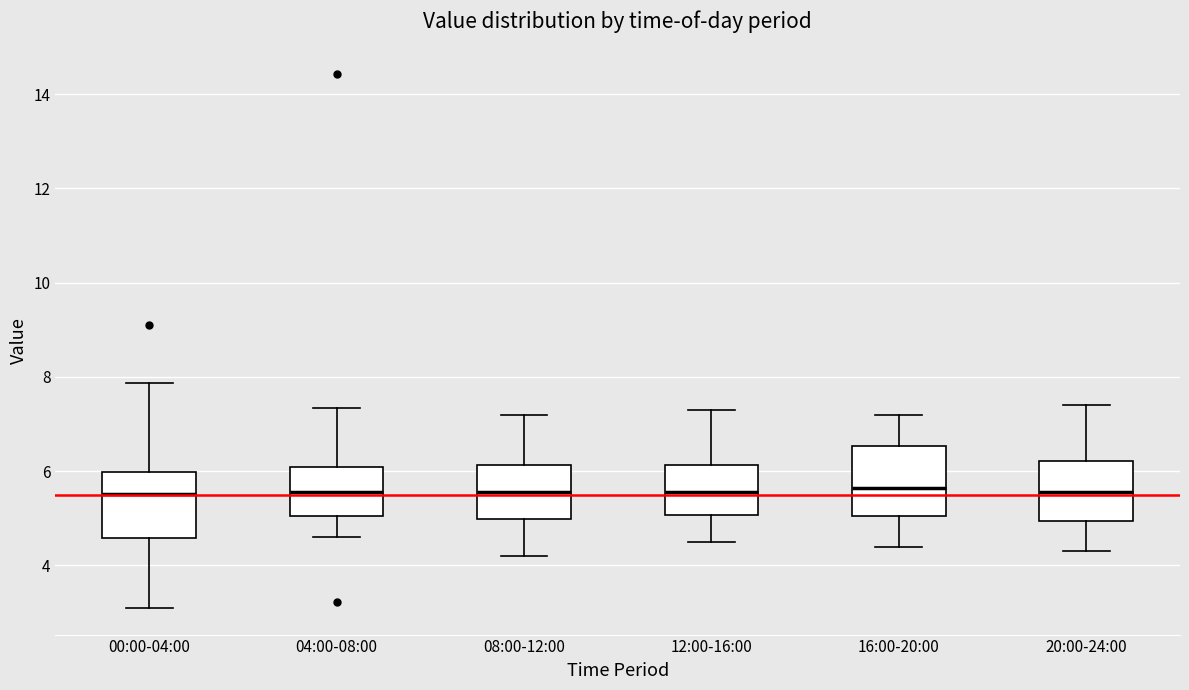

Reading left to right, transcribe this box plot: for each box, give where its median line is, the range the box spans, and where its two whiskers end, as read against the y-axis. The values are not printed on the chart, so give them approximately, as read against the axis.

00:00-04:00: median 5.6, box 4.6 to 6.0, whiskers 3.2 to 7.8
04:00-08:00: median 5.6, box 5.0 to 6.0, whiskers 4.6 to 7.4
08:00-12:00: median 5.6, box 5.0 to 6.2, whiskers 4.2 to 7.2
12:00-16:00: median 5.6, box 5.0 to 6.2, whiskers 4.6 to 7.4
16:00-20:00: median 5.6, box 5.0 to 6.6, whiskers 4.4 to 7.2
20:00-24:00: median 5.6, box 5.0 to 6.2, whiskers 4.4 to 7.4